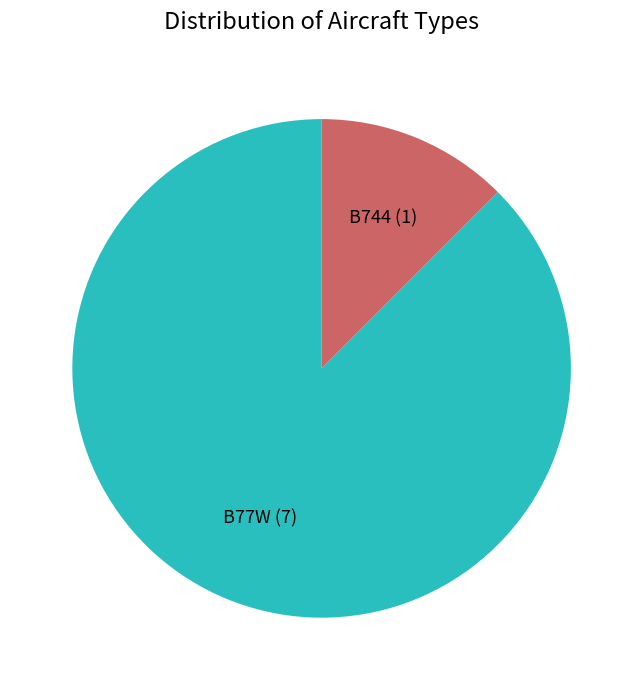

Do B744 (1) and B77W (7) together represent more than half of the pie?

Yes